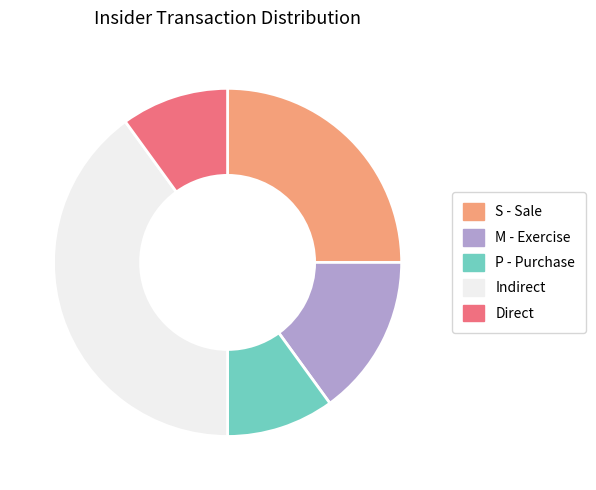

The Direct slice represents 17% of the pie. True or false?

False